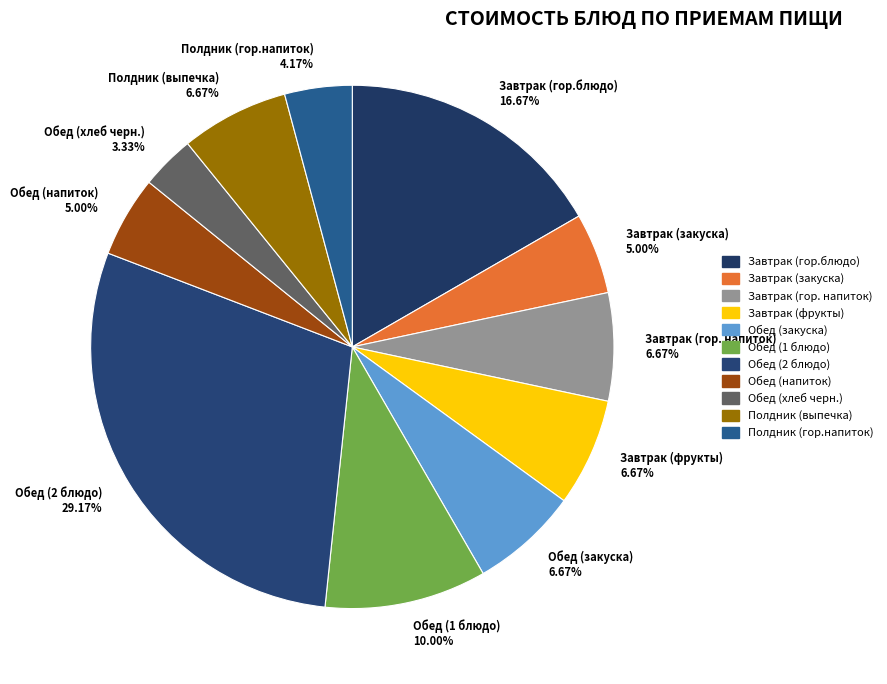

Combined, do Завтрак (гор.блюдо) and Обед (закуска) account for over 50%?

No